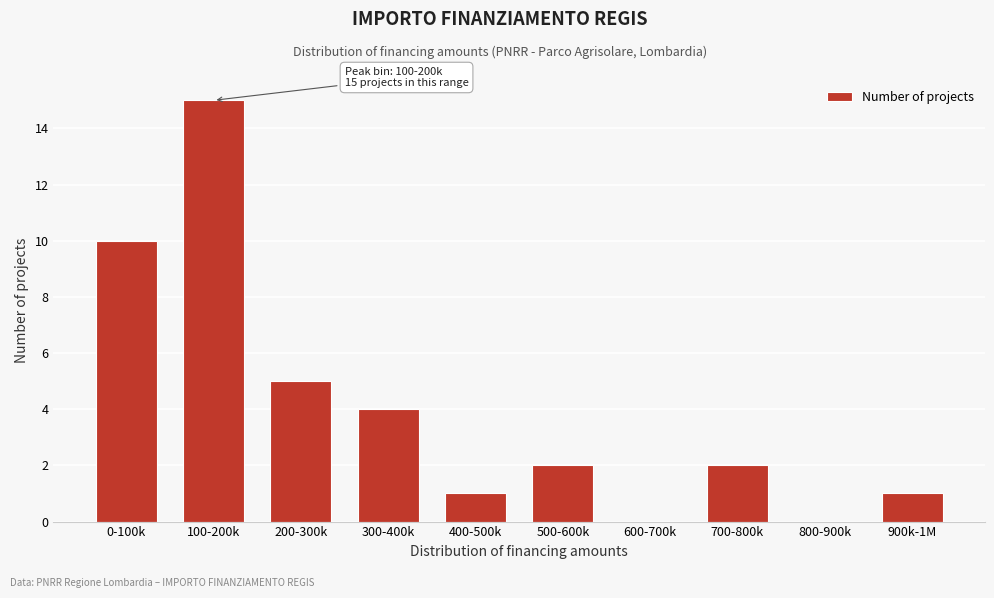

Reading left to right, transcribe all the data shown in this chart.

0-100k=10	100-200k=15	200-300k=5	300-400k=4	400-500k=1	500-600k=2	600-700k=0	700-800k=2	800-900k=0	900k-1M=1